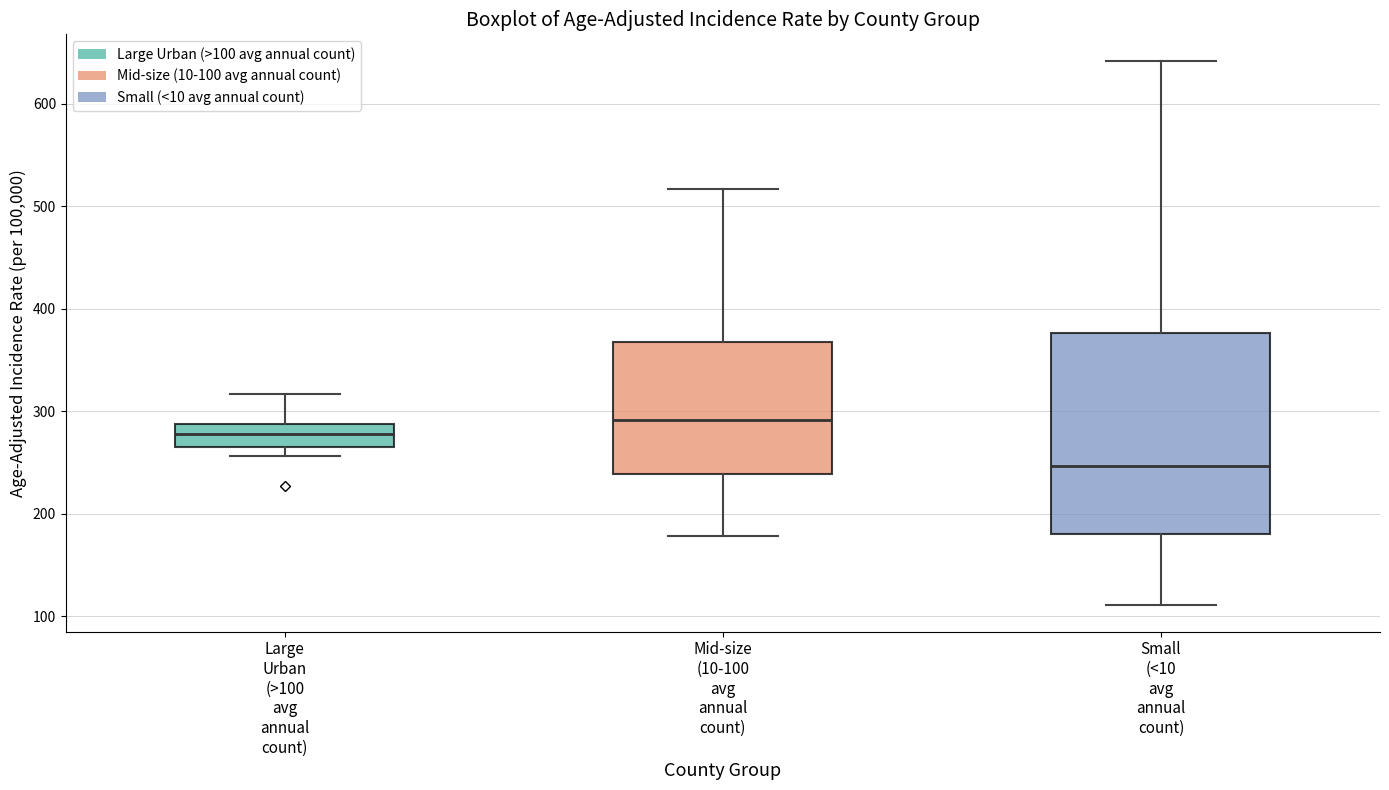

Reading left to right, read every box against the y-axis: the position of its median line, the range the box covers, and the ends of its whiskers. The values are not printed on the chart, so give them approximately, as read against the axis.

Large Urban (>100 avg annual count): median 280, box 270 to 290, whiskers 260 to 320
Mid-size (10-100 avg annual count): median 290, box 240 to 370, whiskers 180 to 520
Small (<10 avg annual count): median 250, box 180 to 380, whiskers 110 to 640